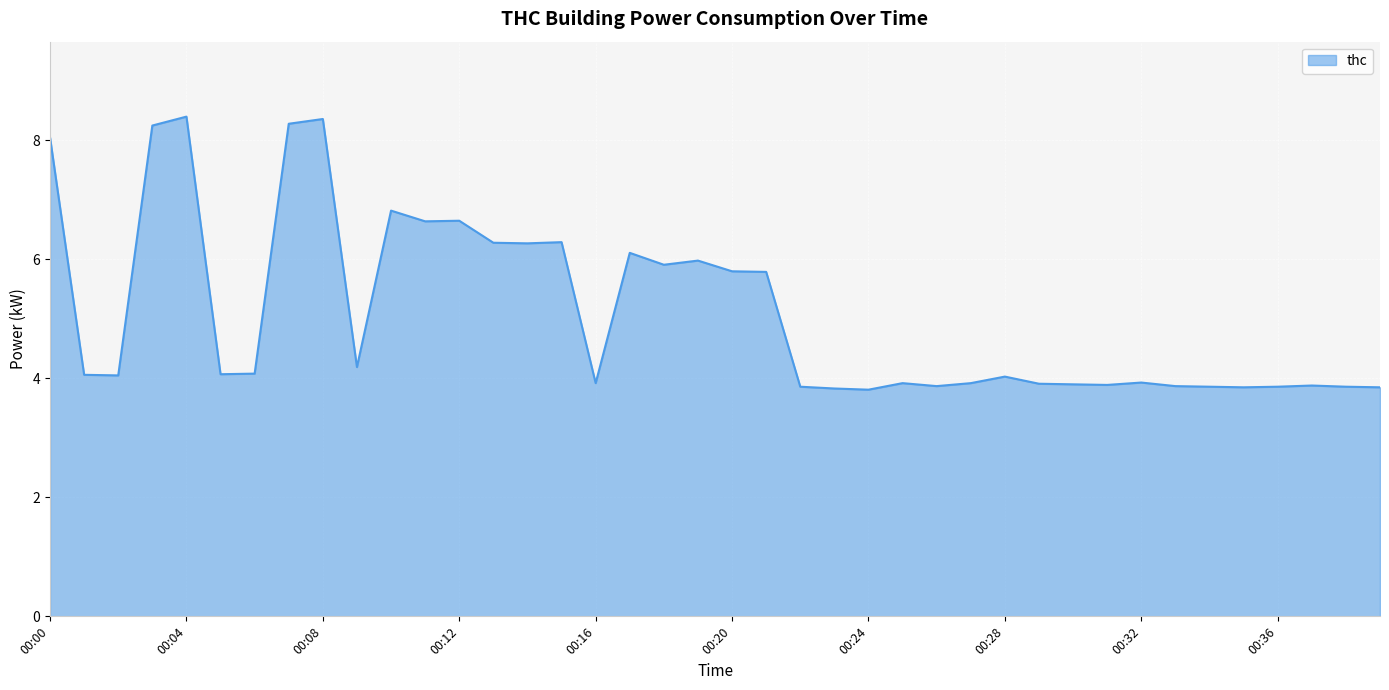

How many lines are shown in the chart?

1